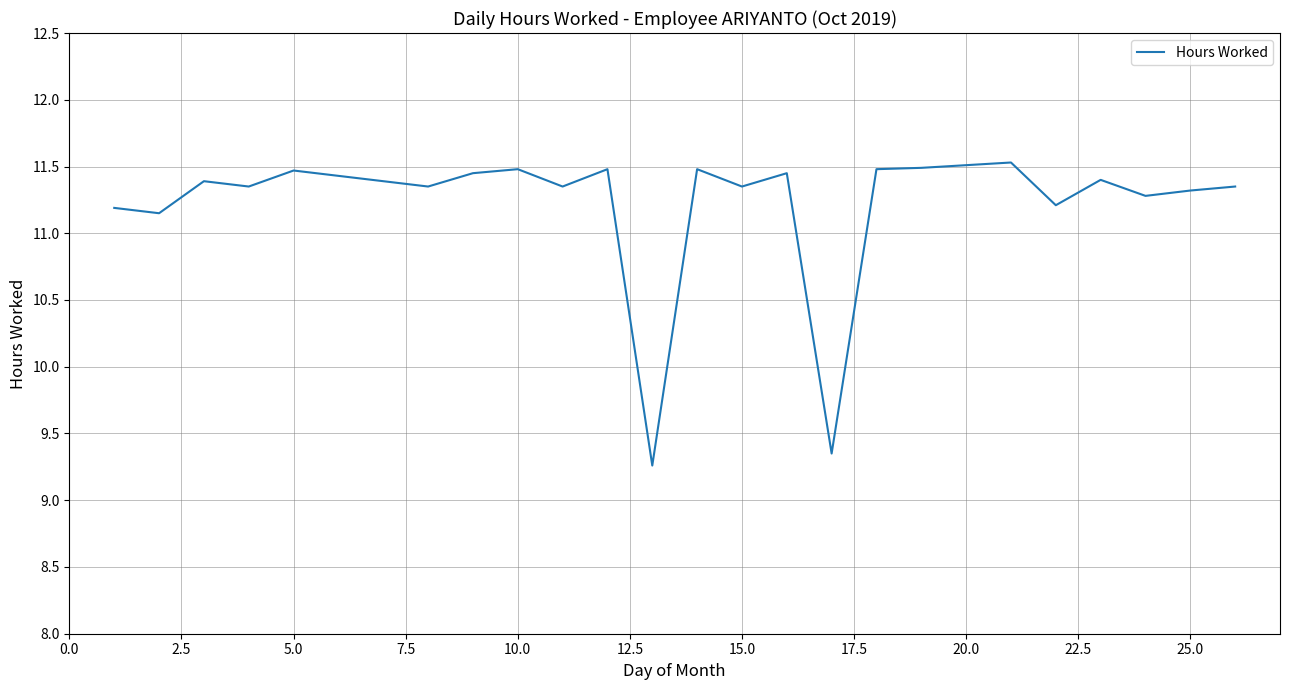

What is the greatest value displayed?

11.5